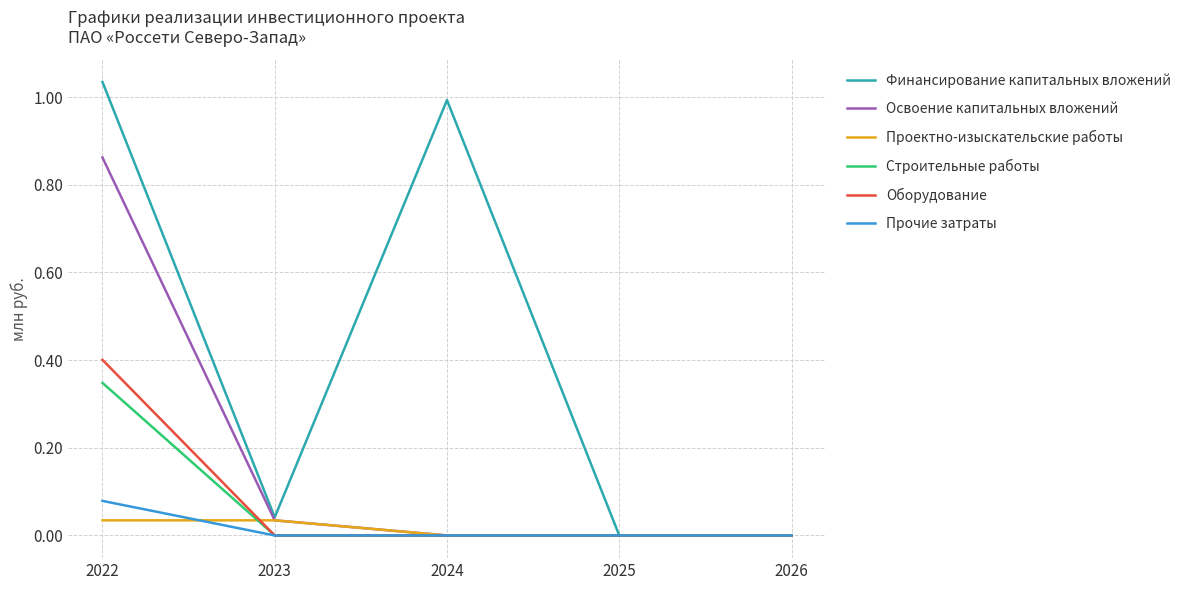

Does the chart display data point markers on the line(s)?

No